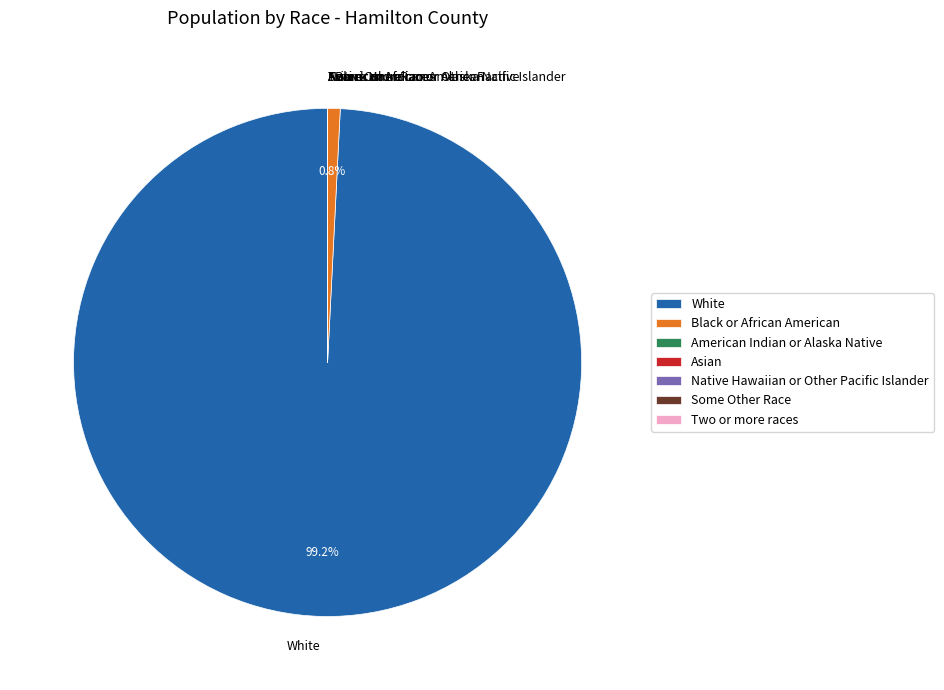

Does White represent more than half of the total?

Yes